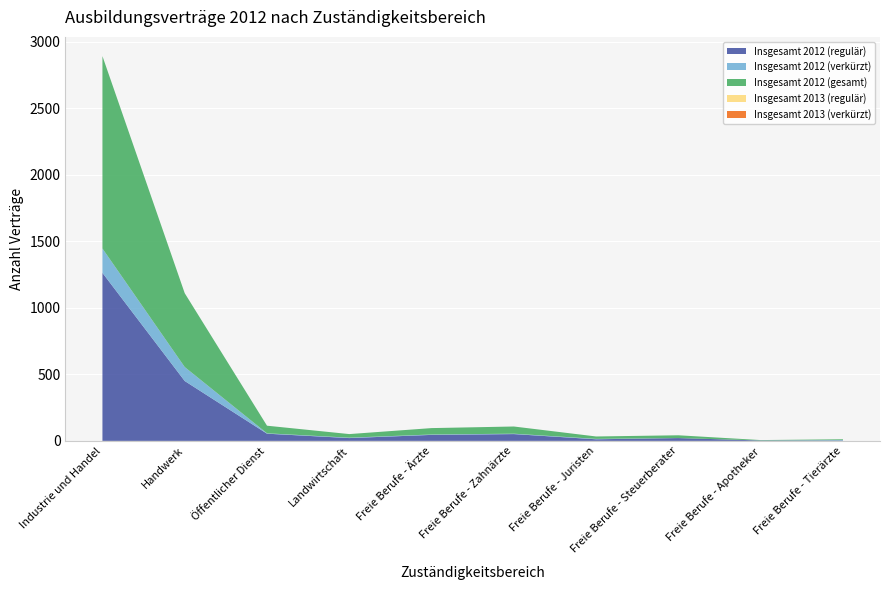

Reading left to right, extract all data points from this chart.

Insgesamt 2012 (regulär): 1263	450	54	21	45	51	12	21	3	3
Insgesamt 2012 (verkürzt): 183	105	3	3	3	3	3	0	0	3
Insgesamt 2012 (gesamt): 1446	555	57	27	48	54	18	21	3	6
Insgesamt 2013 (regulär): 0	0	0	0	0	0	0	0	0	0
Insgesamt 2013 (verkürzt): 0	0	0	0	0	0	0	0	0	0